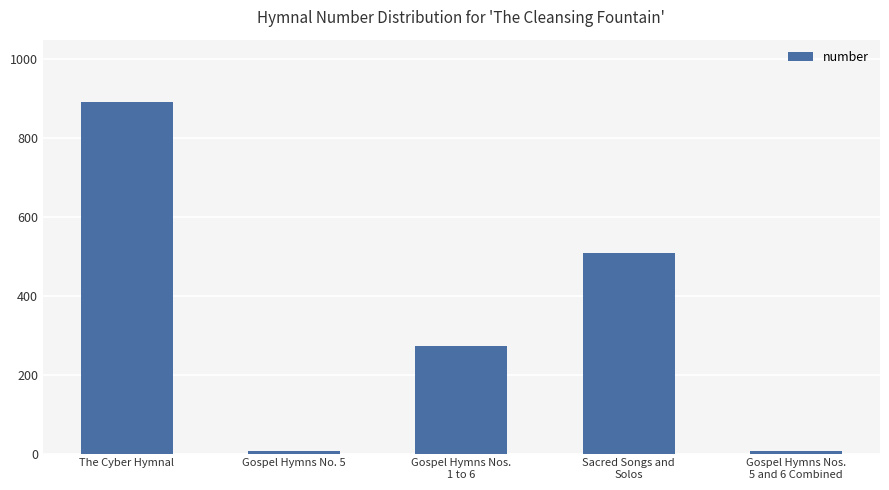

What is the value of the 1st bar from the left?

892